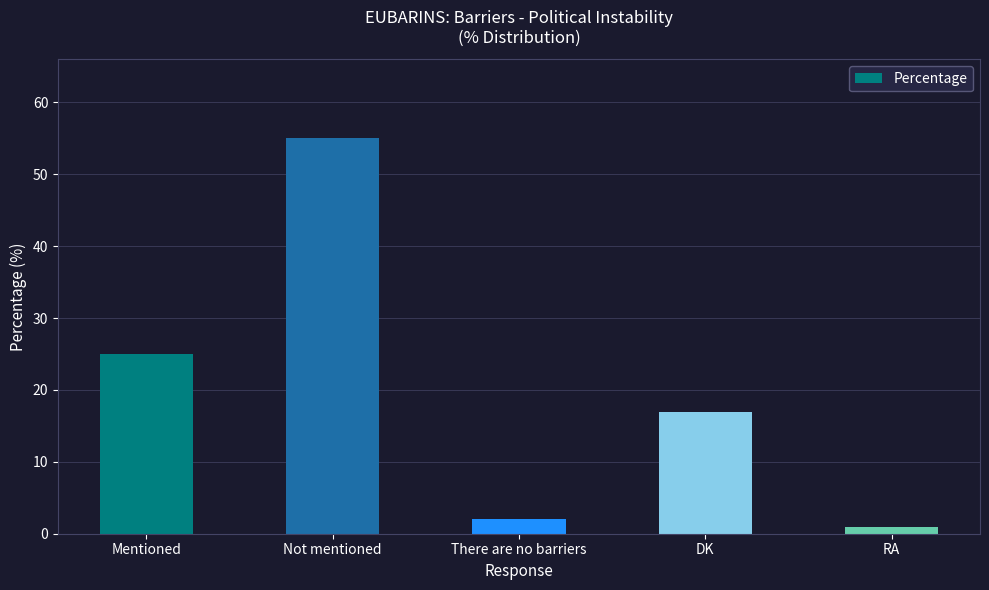

What is the difference between the maximum and minimum values?

54